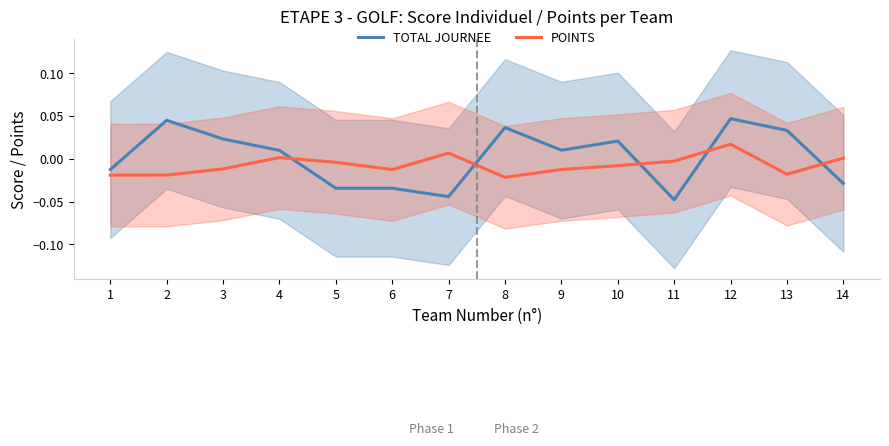

Is this an area chart (filled region under the line)?

No